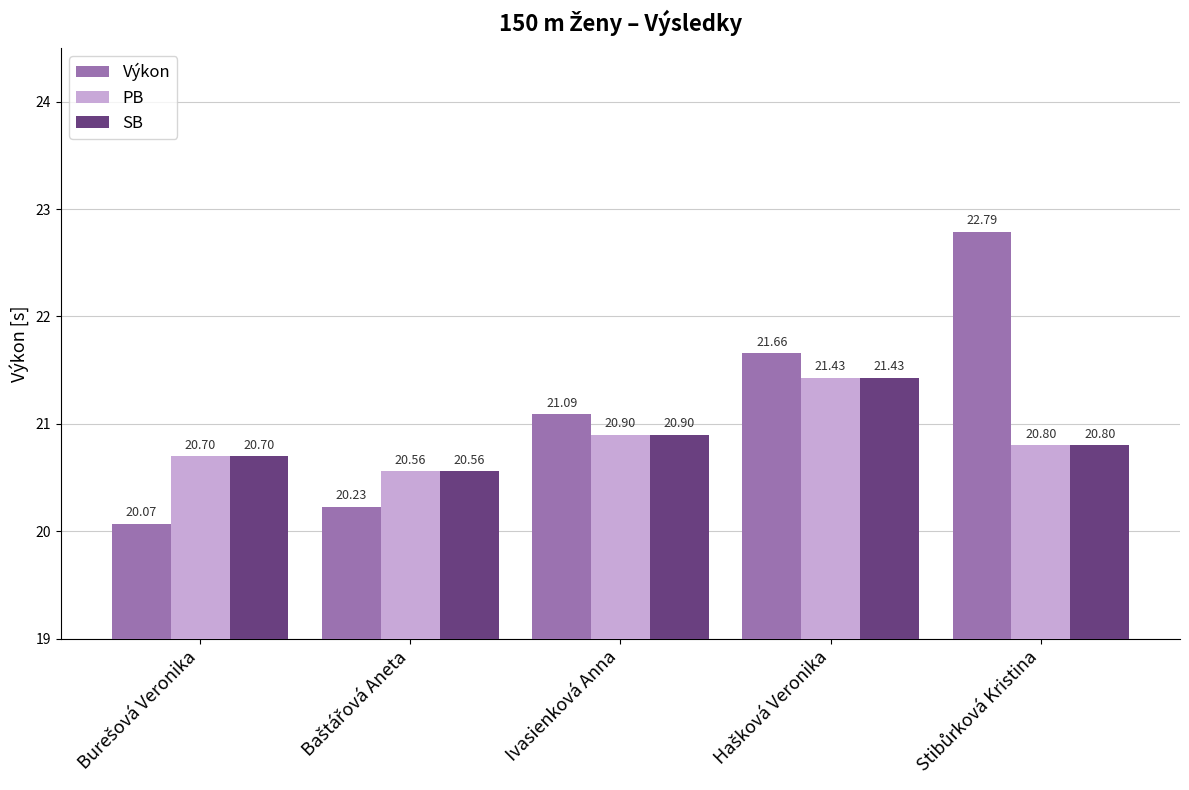

What is the smallest value displayed?

20.1